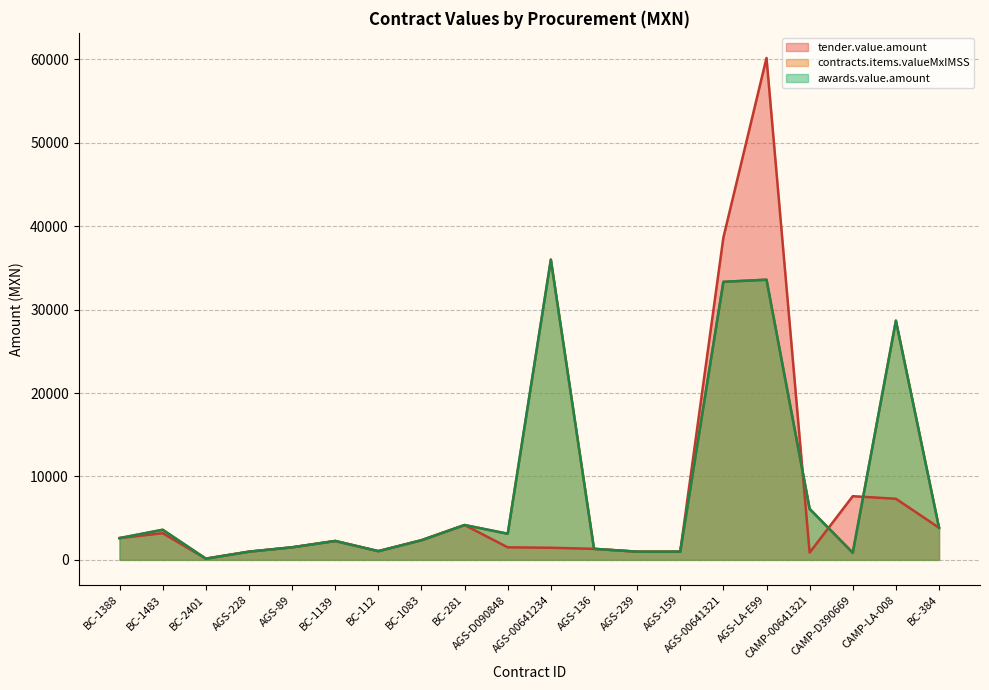

Between BC-1483 and AGS-D090848, which is larger?

BC-1483